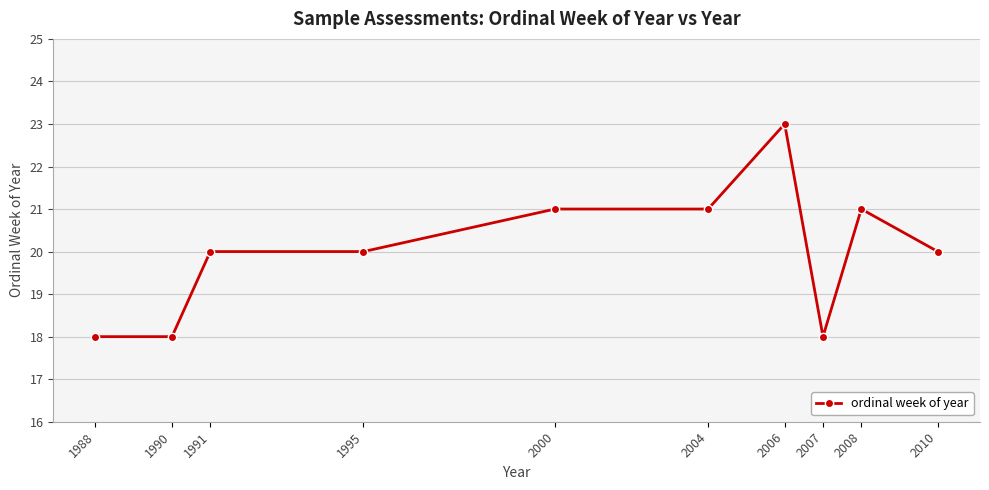

What is the minimum value shown in the chart?

18